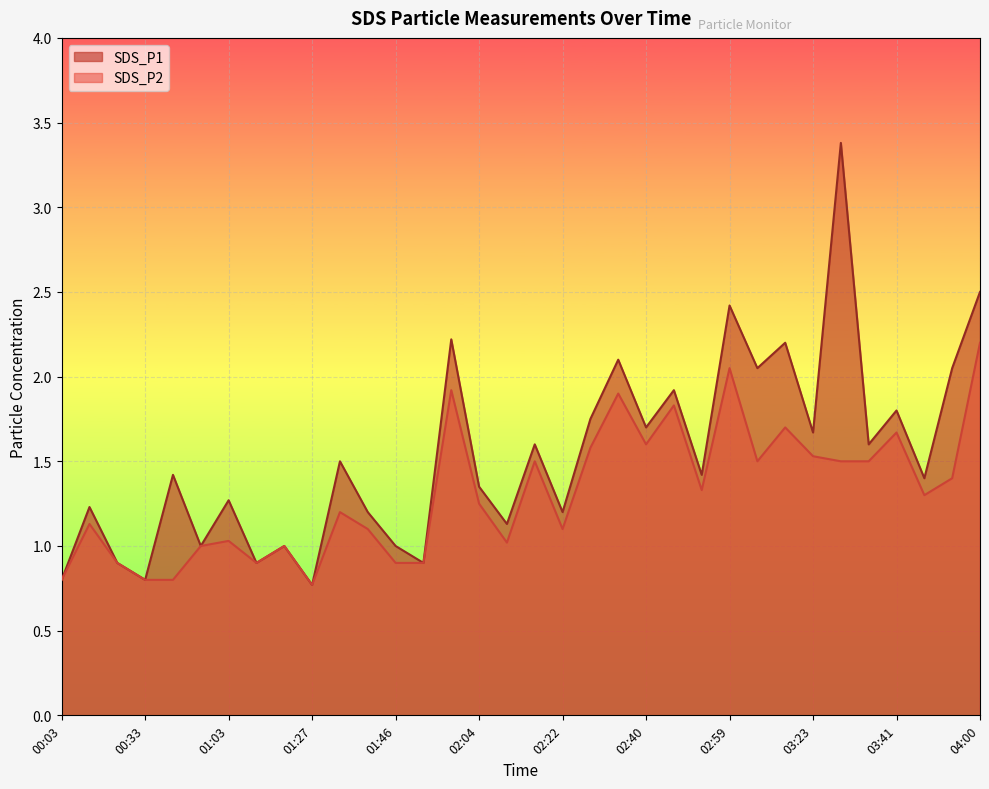

The SDS_P1 series shows 3.0 at 02:46. True or false?

False